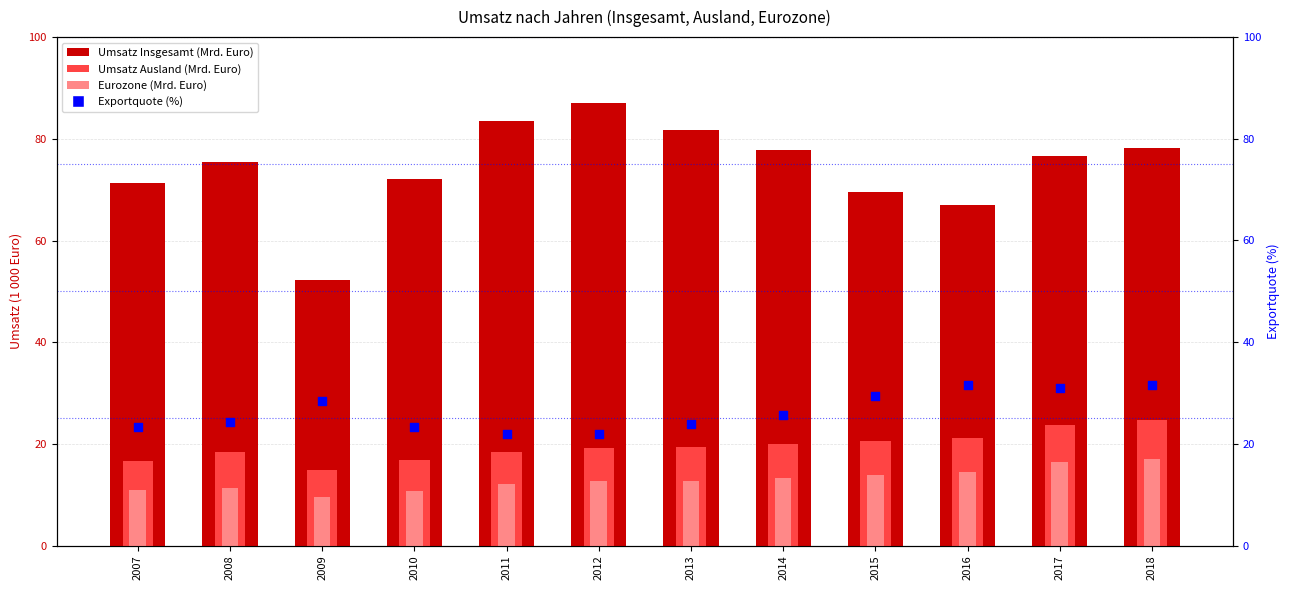

Which series reaches the minimum Y coordinate?

Eurozone